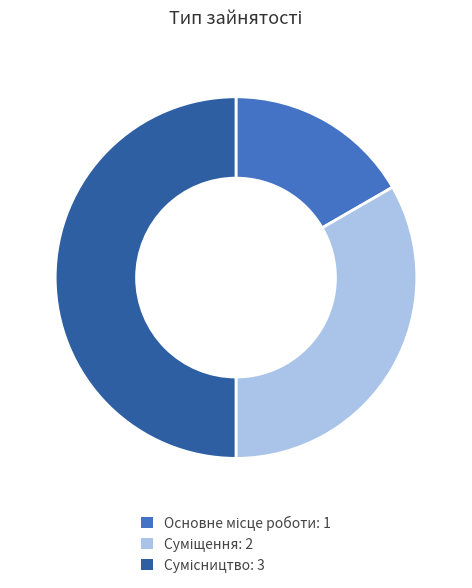

How many segments does this pie chart have?

3